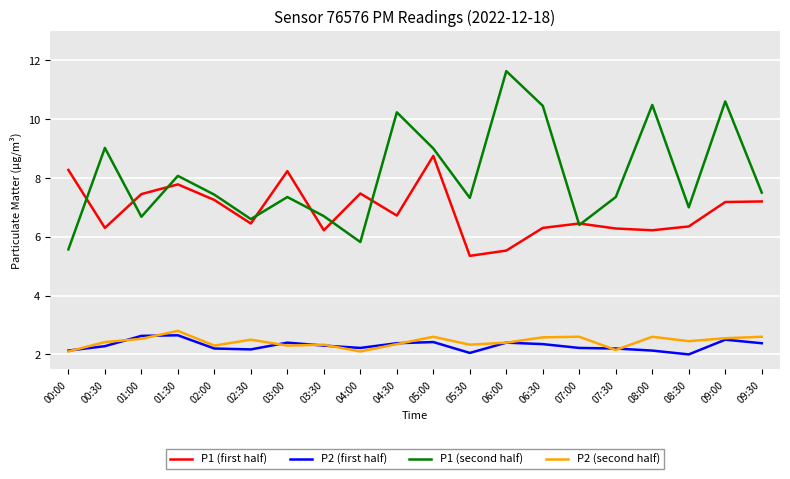

Count the number of categories in the chart.

20